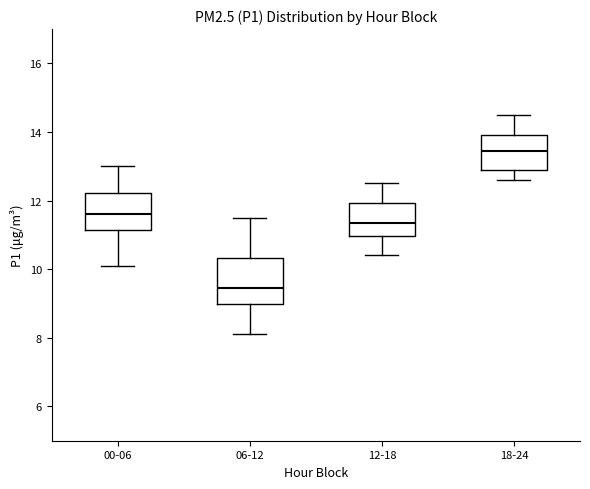

Reading left to right, read every box against the y-axis: the position of its median line, the range the box covers, and the ends of its whiskers. The values are not printed on the chart, so give them approximately, as read against the axis.

00-06: median 11.6, box 11.2 to 12.2, whiskers 10.2 to 13.0
06-12: median 9.4, box 9.0 to 10.4, whiskers 8.2 to 11.6
12-18: median 11.4, box 11.0 to 12.0, whiskers 10.4 to 12.6
18-24: median 13.4, box 13.0 to 14.0, whiskers 12.6 to 14.6